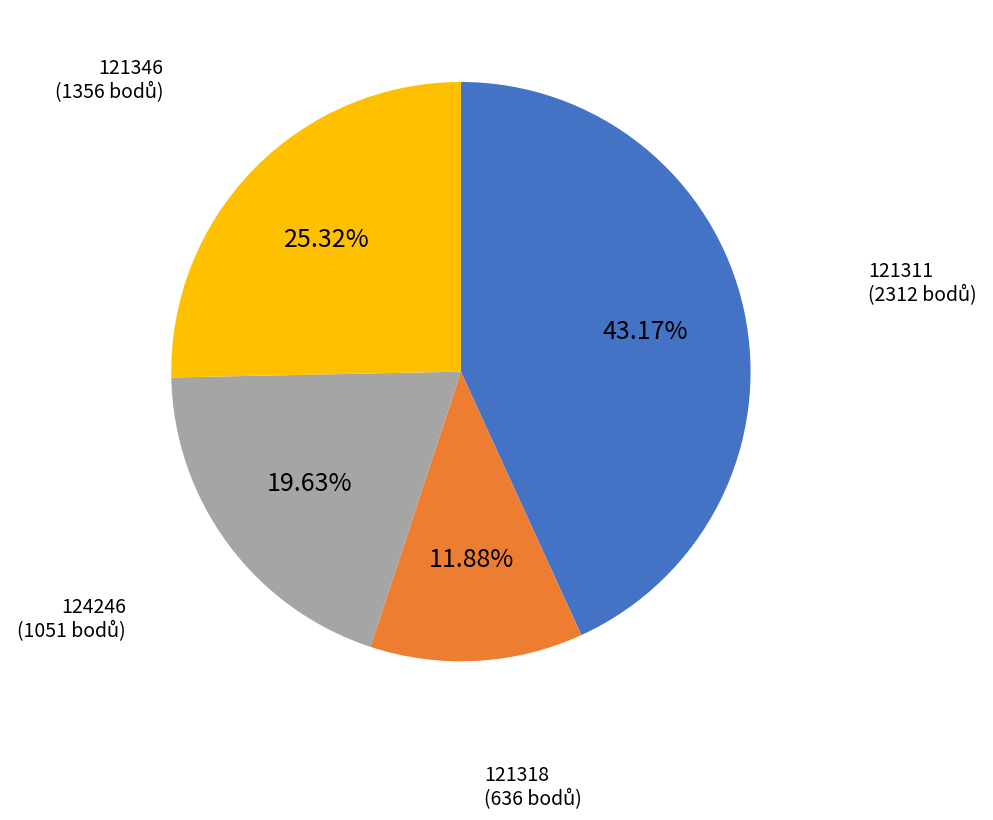

Count the number of slices in the pie.

4